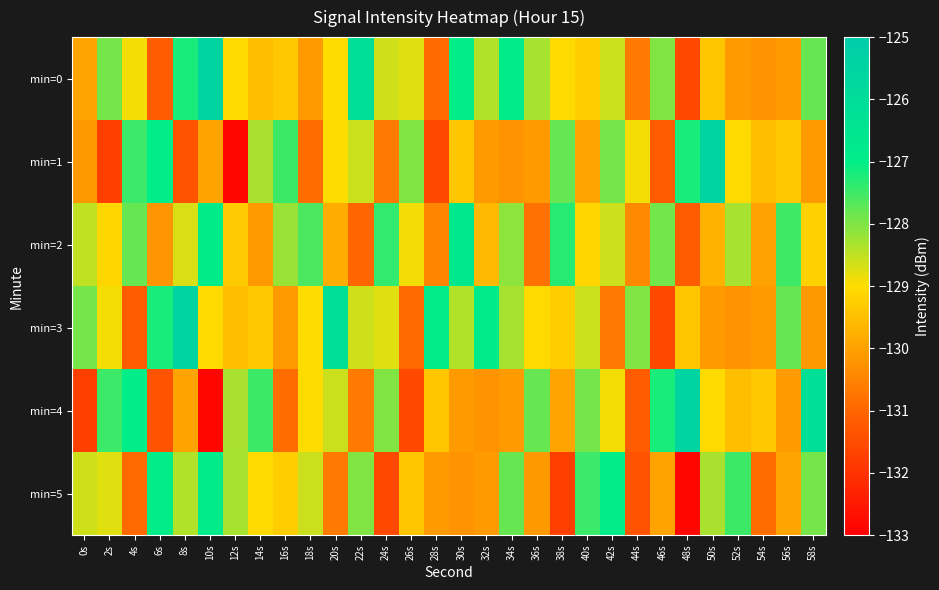

Reading left to right, transcribe all the data shown in this chart.

min=0: 0s=-129.9	2s=-127.9	4s=-128.9	6s=-131.2	8s=-127.2	10s=-125.5	12s=-129.0	14s=-129.5	16s=-129.3	18s=-130.1	20s=-129.0	22s=-126.2	24s=-128.6	26s=-128.8	28s=-130.9	30s=-127.0	32s=-128.4	34s=-126.9	36s=-128.3	38s=-129.0	40s=-129.3	42s=-128.6	44s=-130.7	46s=-128.0	48s=-131.6	50s=-129.4	52s=-130.1	54s=-130.2	56s=-130.1	58s=-127.8
min=1: 0s=-130.1	2s=-131.7	4s=-127.5	6s=-127.0	8s=-131.4	10s=-130.0	12s=-132.9	14s=-128.3	16s=-127.5	18s=-130.9	20s=-129.0	22s=-128.6	24s=-130.7	26s=-128.0	28s=-131.6	30s=-129.4	32s=-130.1	34s=-130.2	36s=-130.1	38s=-127.8	40s=-129.9	42s=-127.9	44s=-128.9	46s=-131.2	48s=-127.2	50s=-125.5	52s=-129.0	54s=-129.5	56s=-129.3	58s=-130.1
min=2: 0s=-128.5	2s=-129.1	4s=-127.8	6s=-130.2	8s=-128.7	10s=-126.9	12s=-129.3	14s=-130.1	16s=-128.2	18s=-127.6	20s=-129.8	22s=-131.0	24s=-127.4	26s=-128.9	28s=-130.5	30s=-126.7	32s=-129.6	34s=-128.1	36s=-130.8	38s=-127.3	40s=-129.1	42s=-128.6	44s=-130.4	46s=-127.9	48s=-131.2	50s=-129.7	52s=-128.3	54s=-130.0	56s=-127.5	58s=-129.2
min=3: 0s=-127.9	2s=-128.9	4s=-131.2	6s=-127.2	8s=-125.5	10s=-129.0	12s=-129.5	14s=-129.3	16s=-130.1	18s=-129.0	20s=-126.2	22s=-128.6	24s=-128.8	26s=-130.9	28s=-127.0	30s=-128.4	32s=-126.9	34s=-128.3	36s=-129.0	38s=-129.3	40s=-128.6	42s=-130.7	44s=-128.0	46s=-131.6	48s=-129.4	50s=-130.1	52s=-130.2	54s=-130.1	56s=-127.8	58s=-130.1
min=4: 0s=-131.7	2s=-127.5	4s=-127.0	6s=-131.4	8s=-130.0	10s=-132.9	12s=-128.3	14s=-127.5	16s=-130.9	18s=-129.0	20s=-128.6	22s=-130.7	24s=-128.0	26s=-131.6	28s=-129.4	30s=-130.1	32s=-130.2	34s=-130.1	36s=-127.8	38s=-129.9	40s=-127.9	42s=-128.9	44s=-131.2	46s=-127.2	48s=-125.5	50s=-129.0	52s=-129.5	54s=-129.3	56s=-130.1	58s=-126.2
min=5: 0s=-128.6	2s=-128.8	4s=-130.9	6s=-127.0	8s=-128.4	10s=-126.9	12s=-128.3	14s=-129.0	16s=-129.3	18s=-128.6	20s=-130.7	22s=-128.0	24s=-131.6	26s=-129.4	28s=-130.1	30s=-130.2	32s=-130.1	34s=-127.8	36s=-130.1	38s=-131.7	40s=-127.5	42s=-127.0	44s=-131.4	46s=-130.0	48s=-132.9	50s=-128.3	52s=-127.5	54s=-130.9	56s=-129.9	58s=-127.9